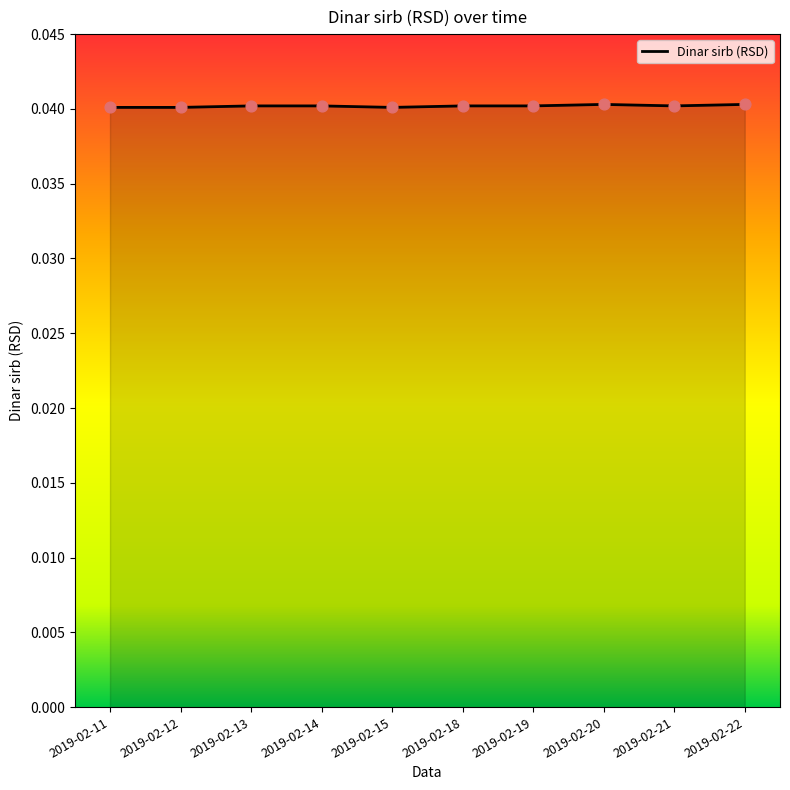

True or false: the data shows 0.1 at 2019-02-20.

False